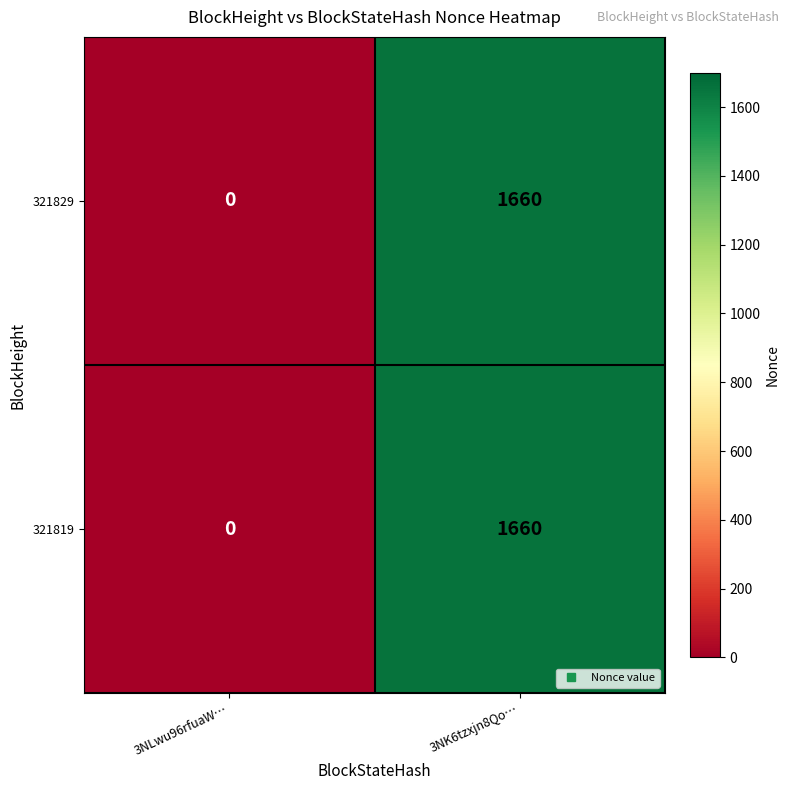

Reading right to left, transcribe all the data shown in this chart.

321829: 3NK6tzxjn8Qo…=1660	3NLwu96rfuaW…=0
321819: 3NK6tzxjn8Qo…=1660	3NLwu96rfuaW…=0